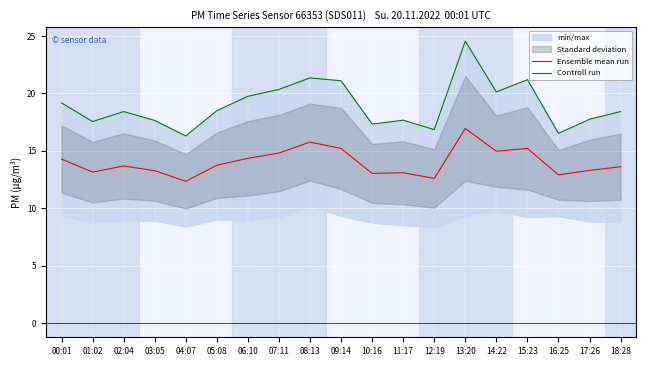

Reading left to right, transcribe all the data shown in this chart.

Ensemble mean run: 14.3	13.2	13.7	13.3	12.4	13.8	14.3	14.8	15.8	15.2	13.0	13.1	12.6	16.9	15.0	15.2	12.9	13.3	13.6
Controll run: 19.2	17.6	18.4	17.6	16.3	18.5	19.8	20.4	21.4	21.1	17.3	17.7	16.9	24.6	20.1	21.2	16.5	17.8	18.4